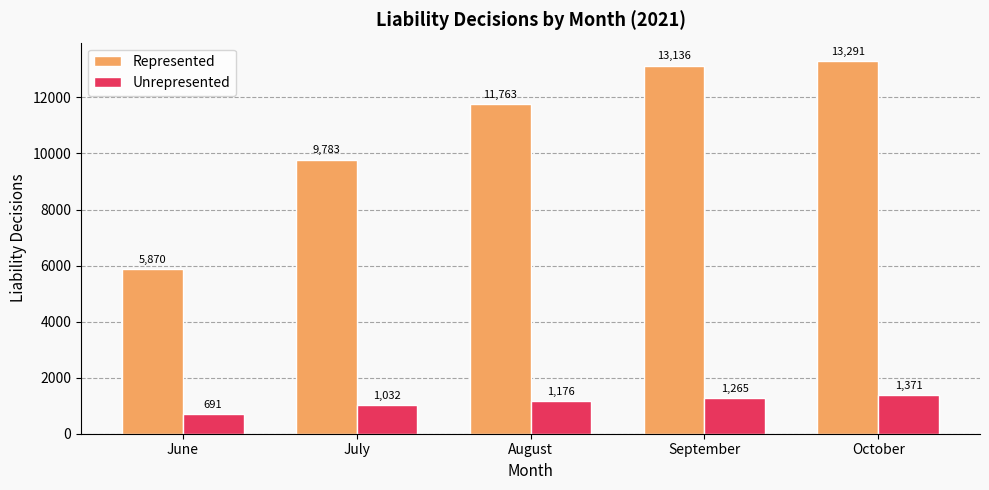

What is the difference between the Represented values at September and August?

1373